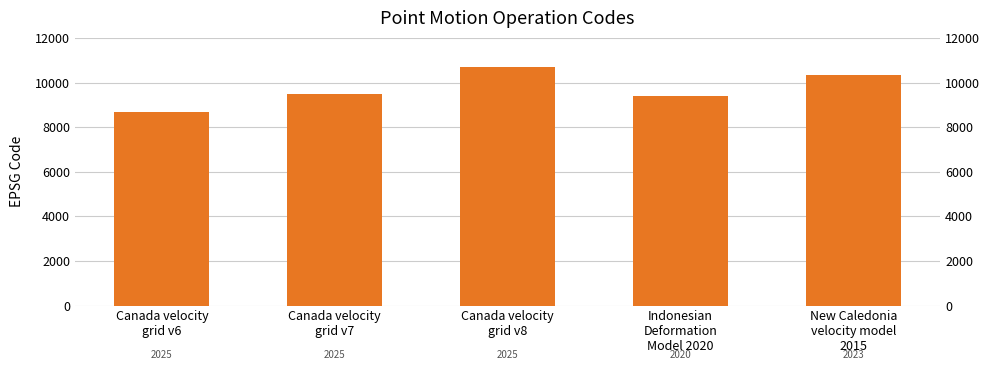

True or false: the data shows 4011 at New Caledonia
velocity model
2015.

False